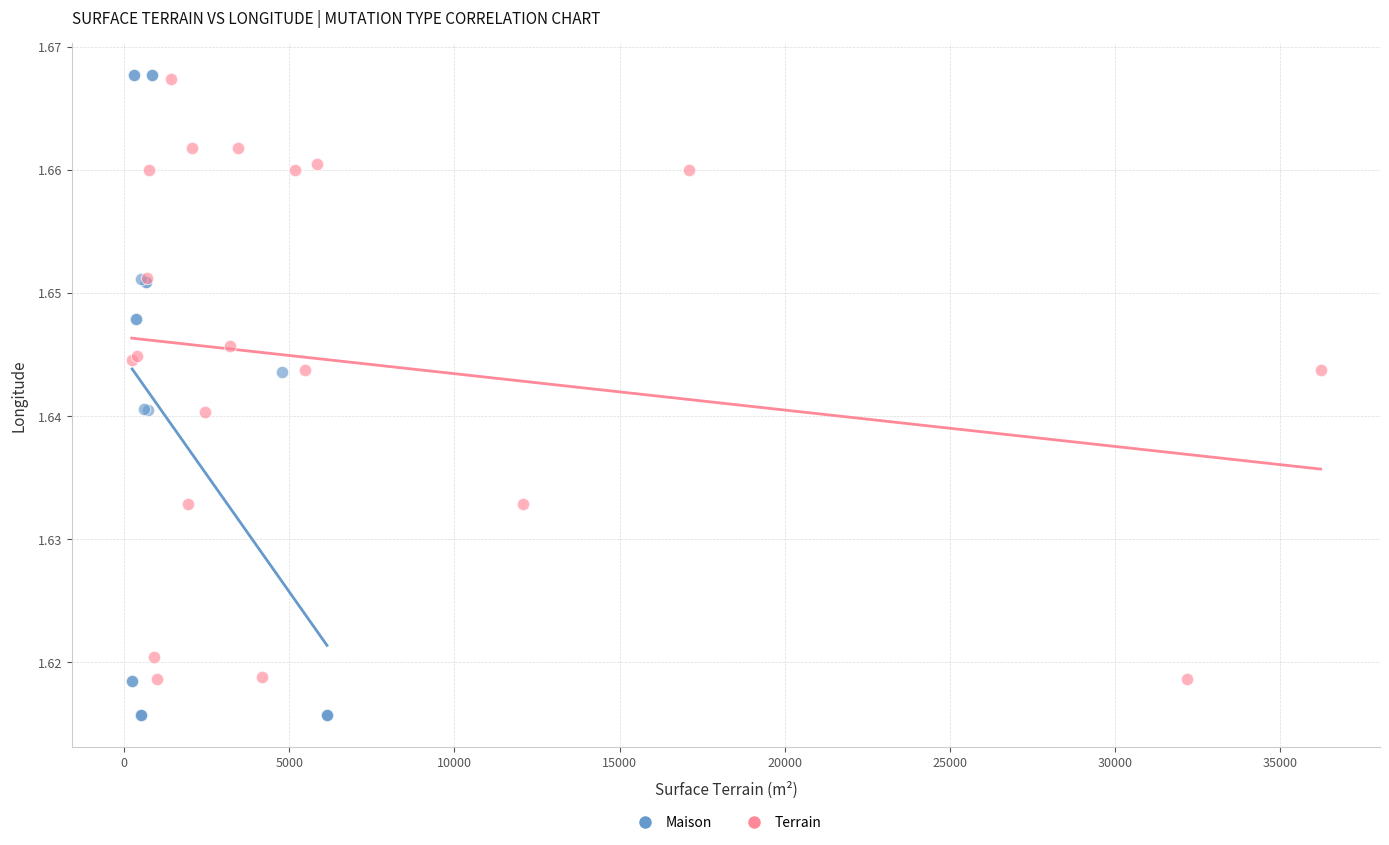

Which series has the widest spread of Y values?

Maison